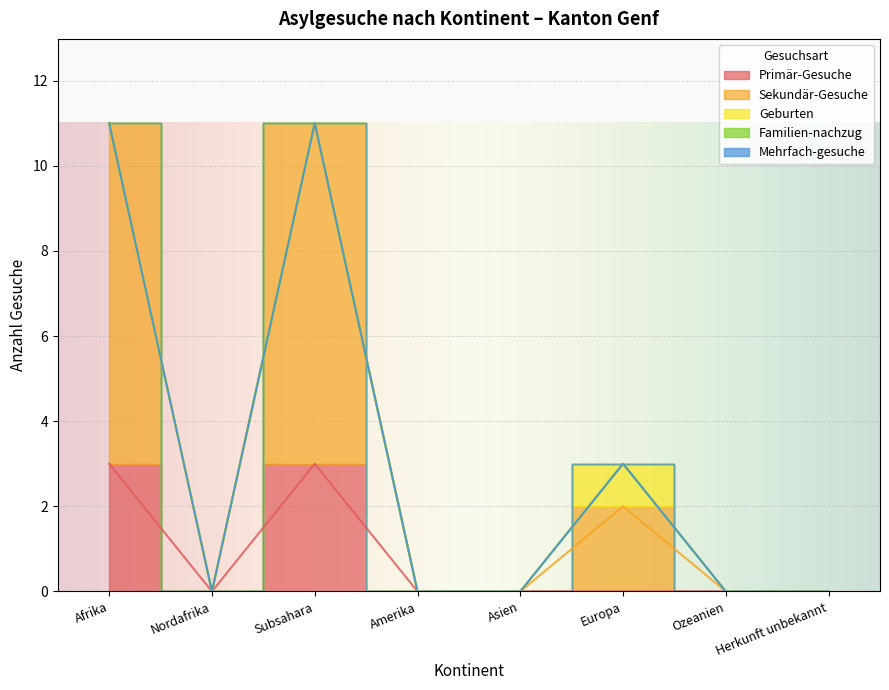

At which category is the sum across all series the highest?

Afrika